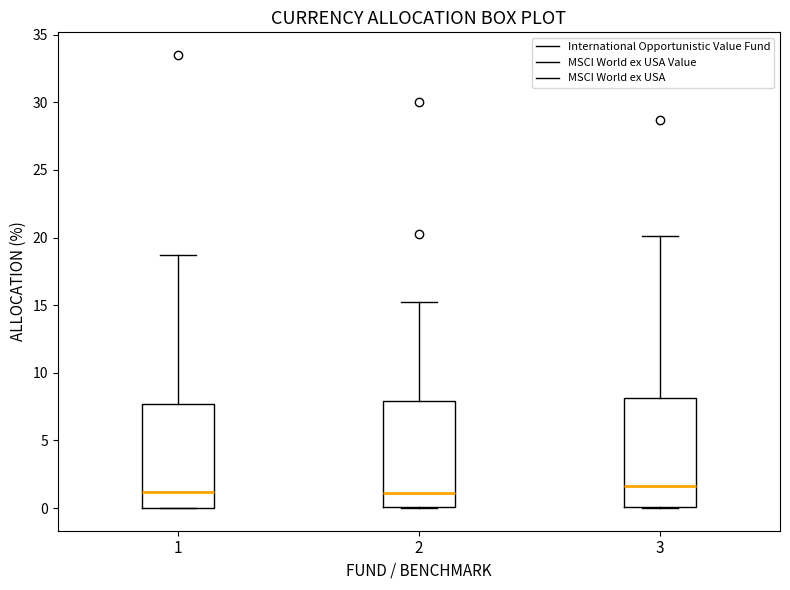

Reading left to right, transcribe this box plot: for each box, give where its median line is, the range the box spans, and where its two whiskers end, as read against the y-axis. The values are not printed on the chart, so give them approximately, as read against the axis.

1: median 1.0, box 0.0 to 7.5, whiskers 0.0 to 18.5
2: median 1.0, box 0.0 to 8.0, whiskers 0.0 to 15.0
3: median 1.5, box 0.0 to 8.0, whiskers 0.0 to 20.0